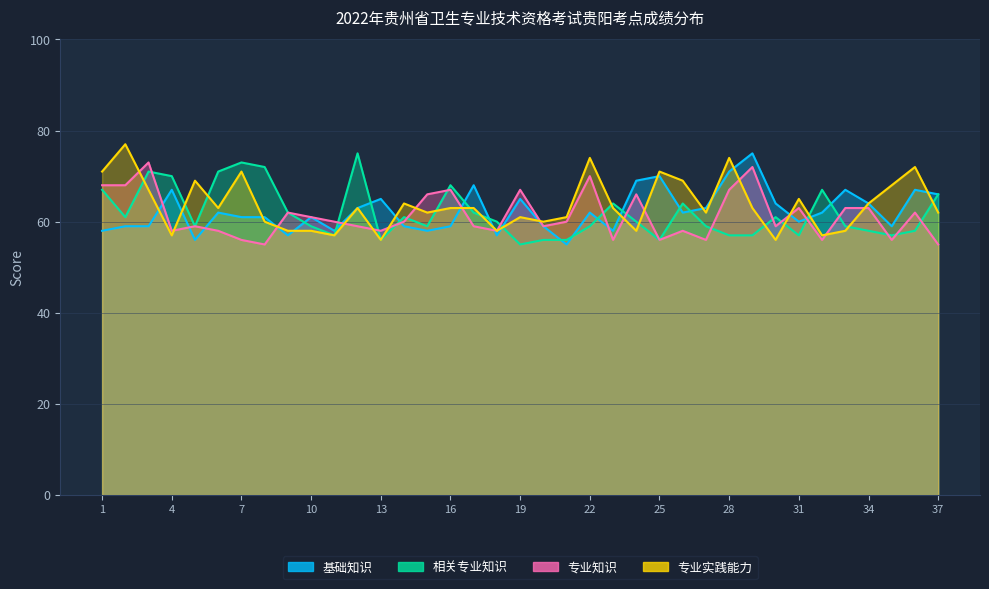

At 12, list the series in order from largest to smallest.

相关专业知识, 基础知识, 专业实践能力, 专业知识